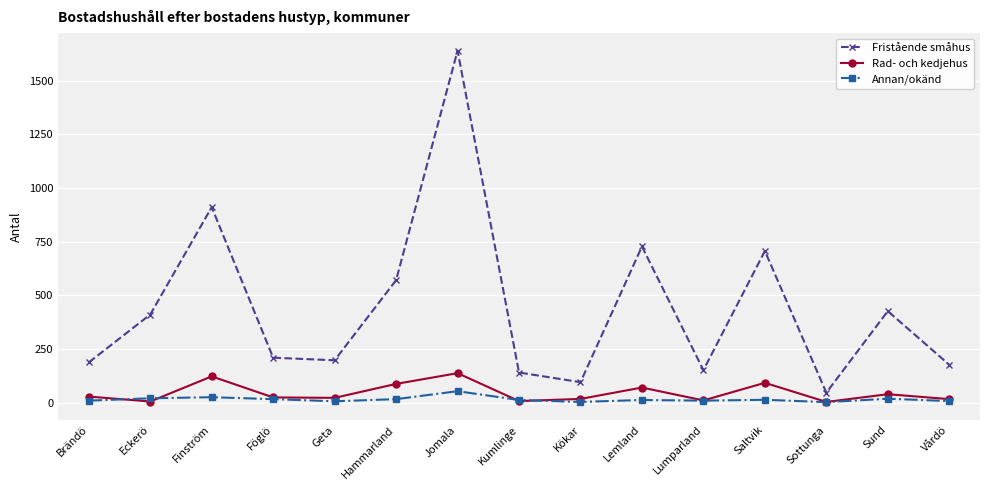

Does the chart display data point markers on the line(s)?

Yes